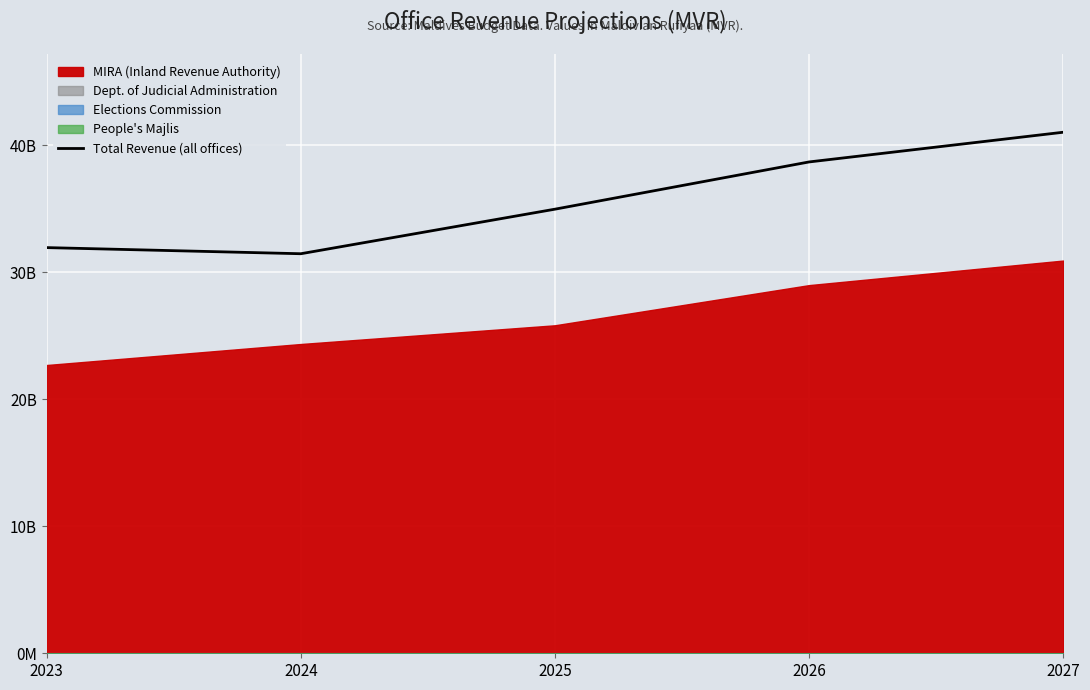

At which category does the data reach its first local valley?

2024